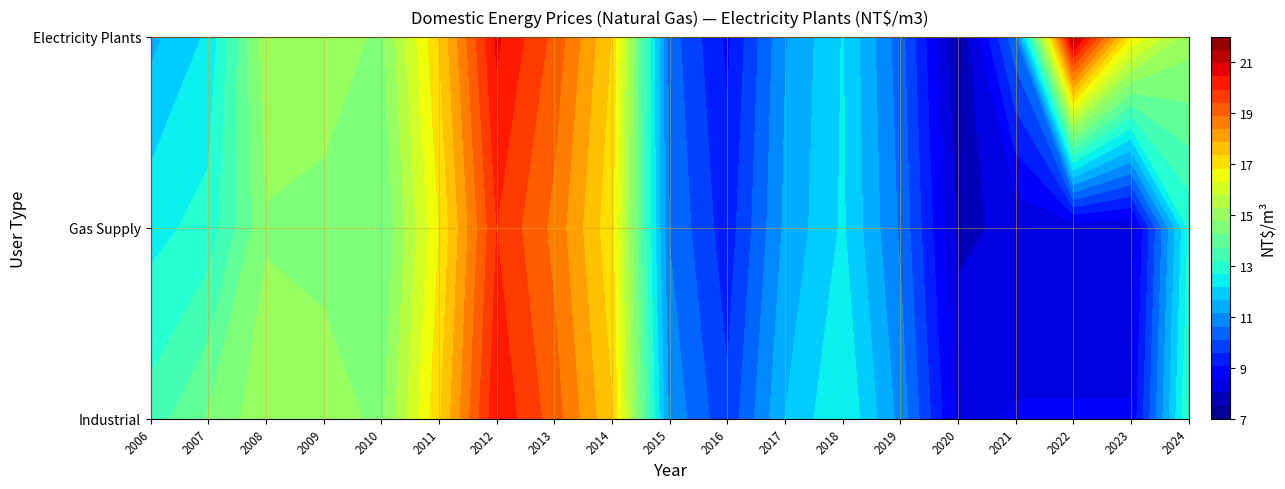

Rank the series at 2011 from lowest to highest value.

Gas Supply, Industrial, Electricity Plants